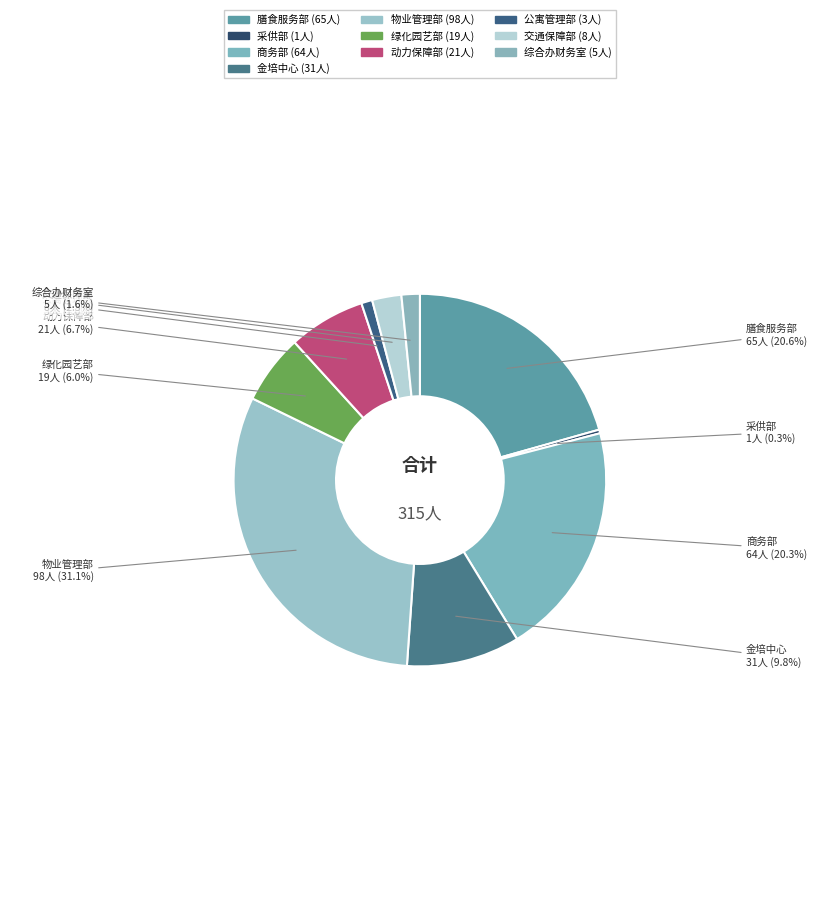

Is there a majority slice in this chart?

No